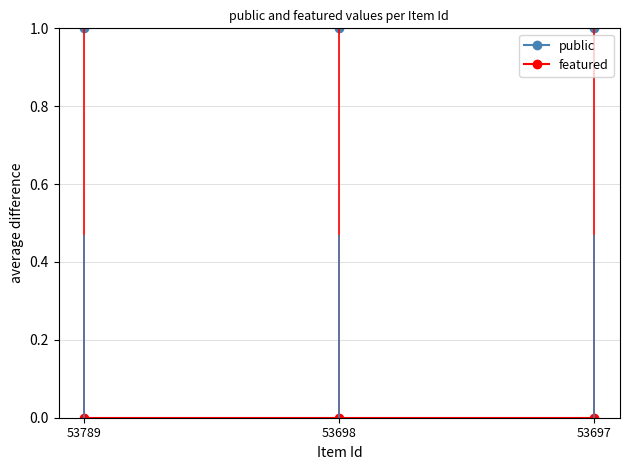

Is this an area chart (filled region under the line)?

No